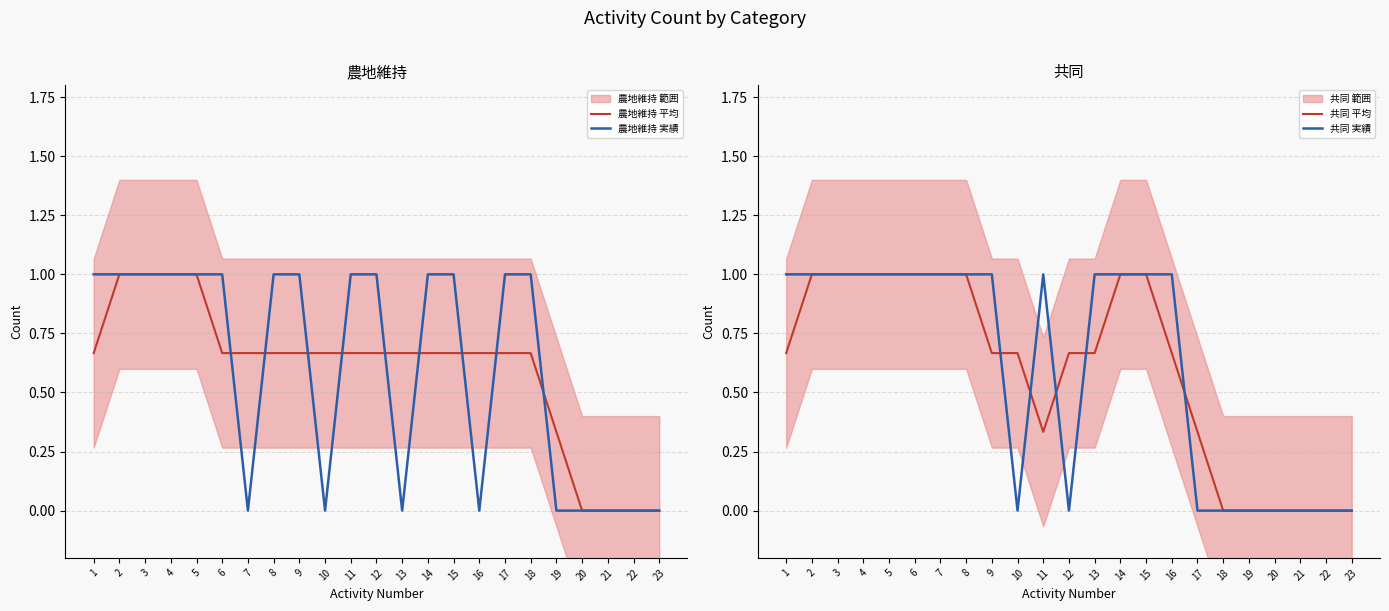

True or false: 共同 平均 and 農地維持 平均 intersect in this chart.

False